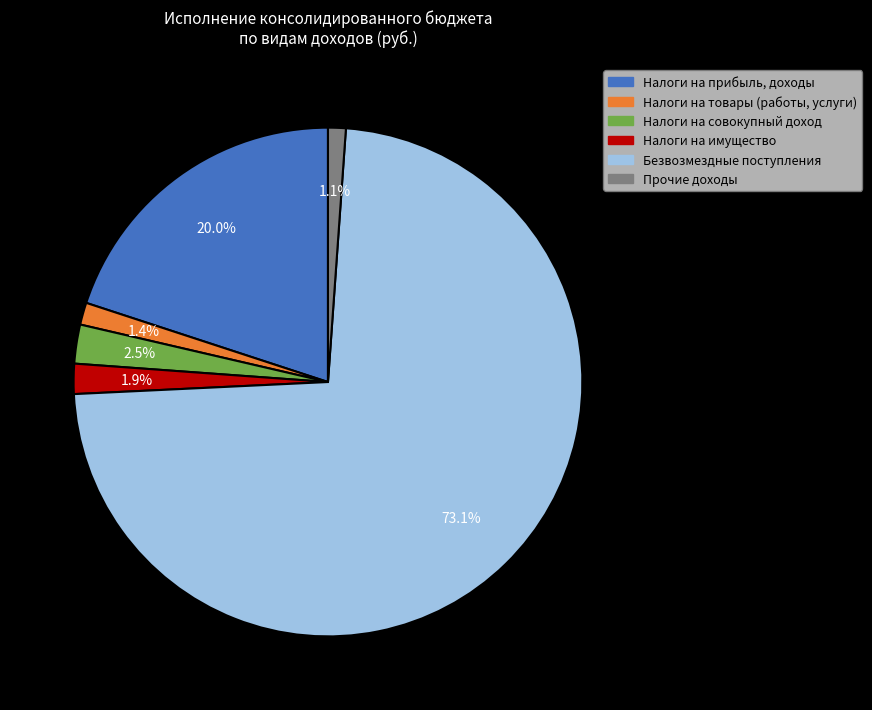

Is there a majority slice in this chart?

Yes